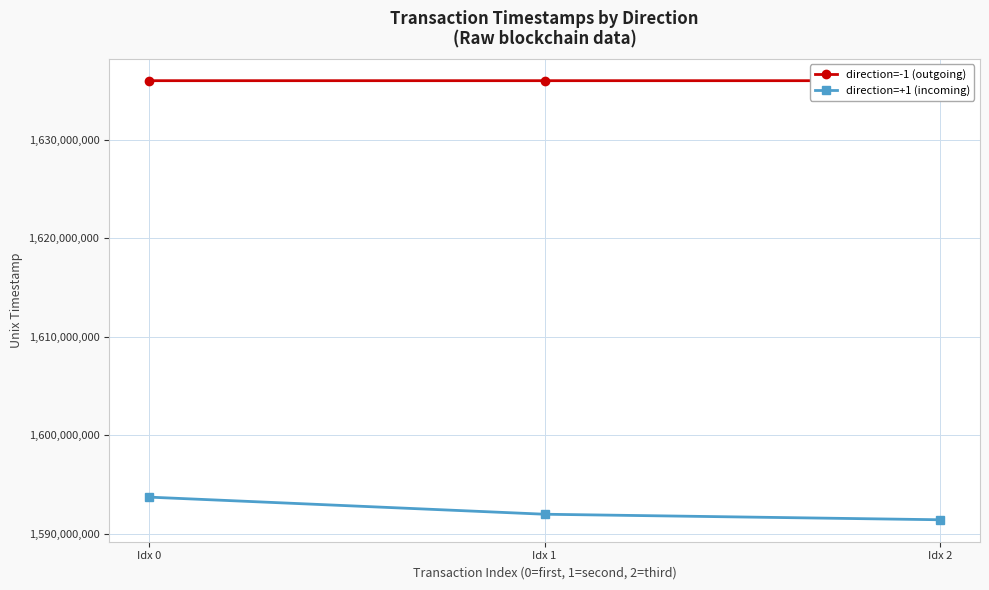

What is the value of the direction=-1 (outgoing) point at the 3rd from the left?

1635987148